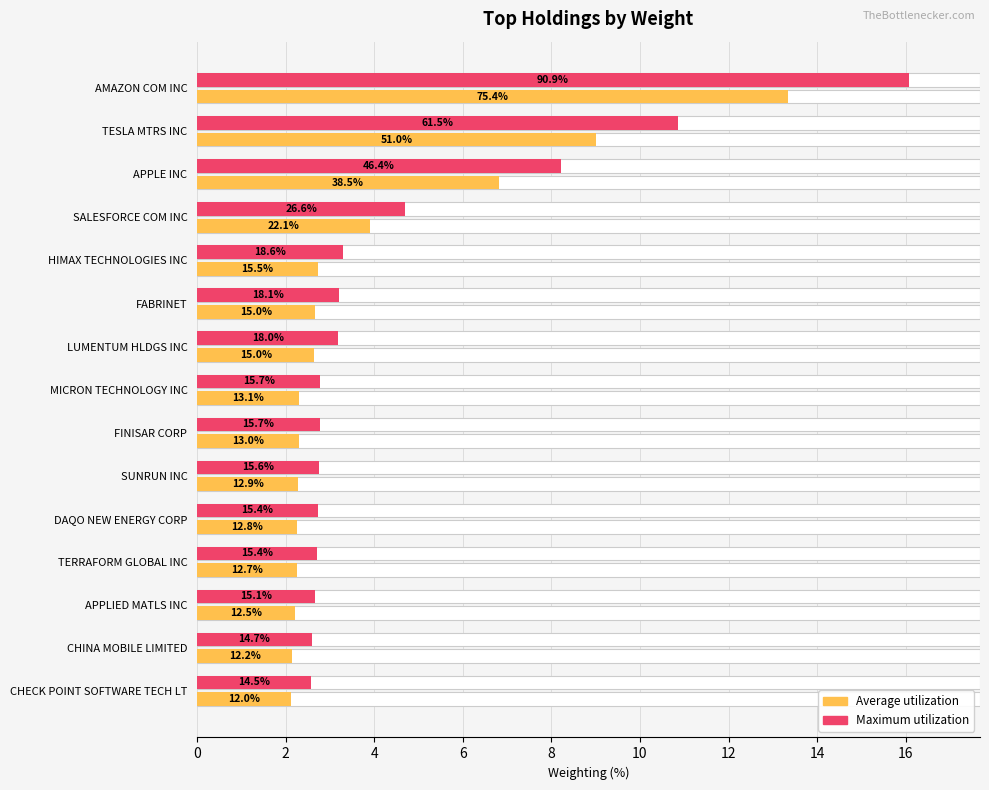

Which series has the largest total across all categories?

Maximum utilization